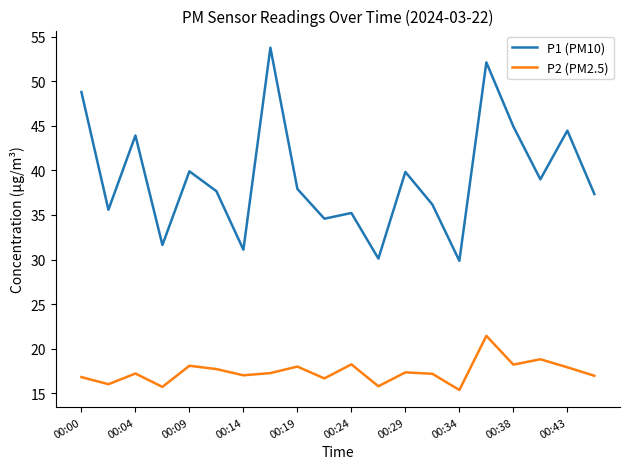

Which series has the widest spread of values?

P1 (PM10)